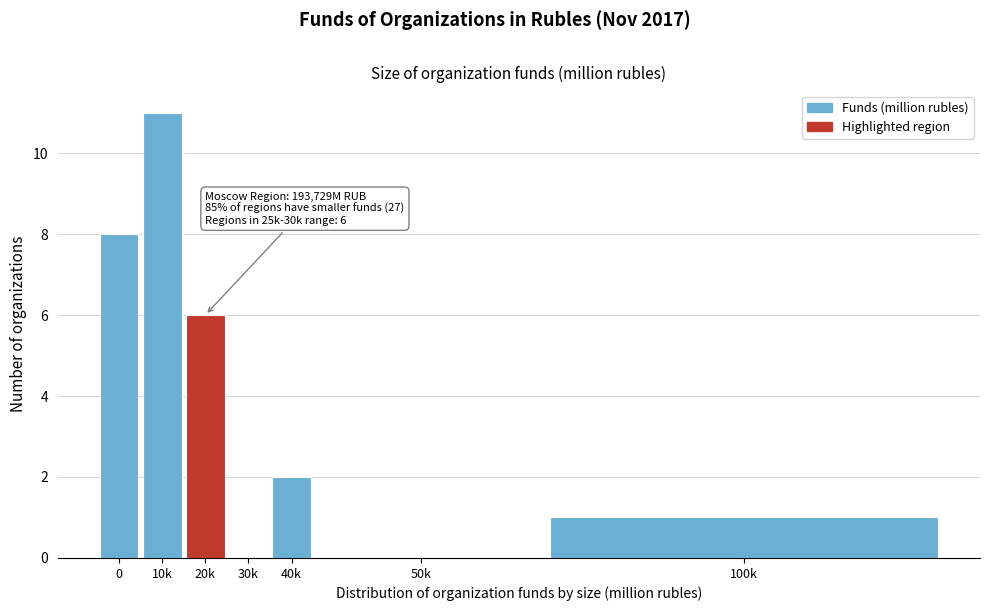

Reading left to right, transcribe all the data shown in this chart.

0=8	10k=11	20k=6	30k=0	40k=2	50k=0	100k=1